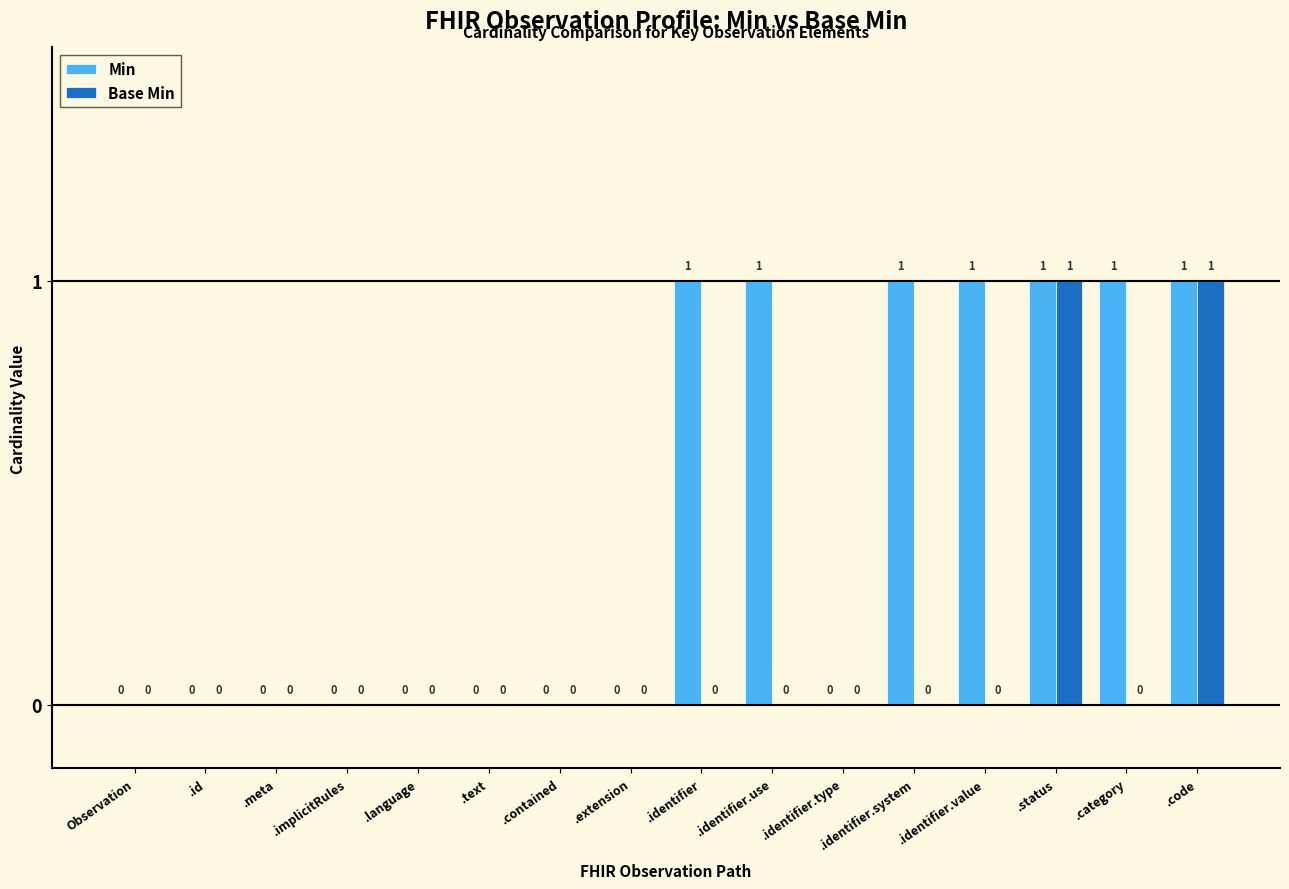

Is it true that Base Min equals 0 at .identifier.type?

True